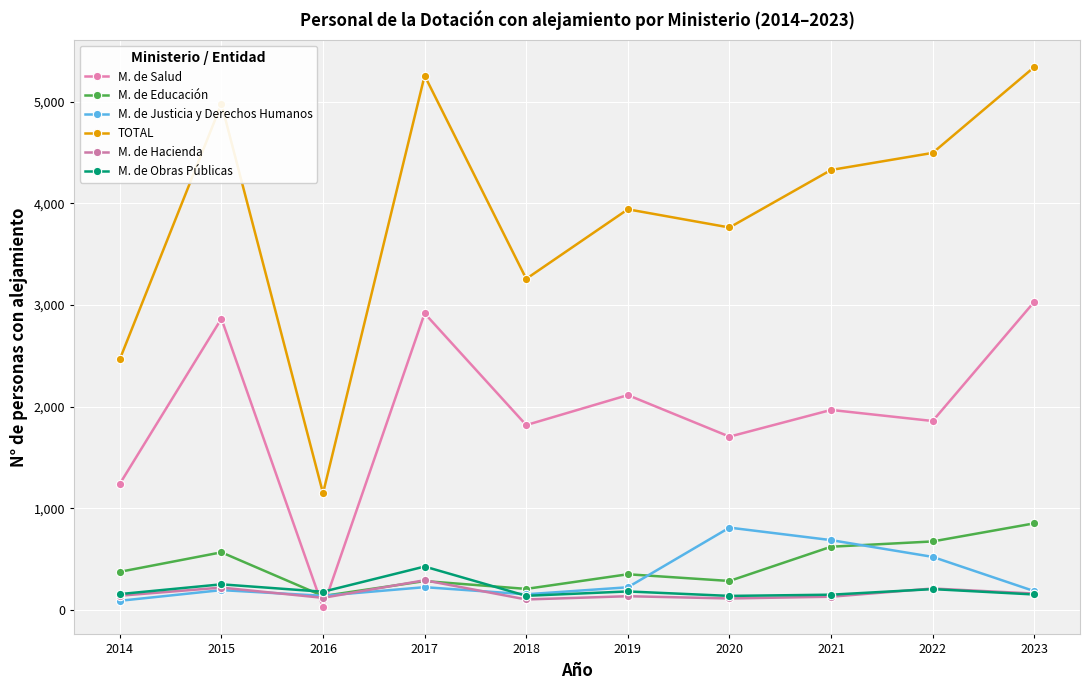

What are all the series names shown in the legend?

M. de Salud, M. de Educación, M. de Justicia y Derechos Humanos, TOTAL, M. de Hacienda, M. de Obras Públicas